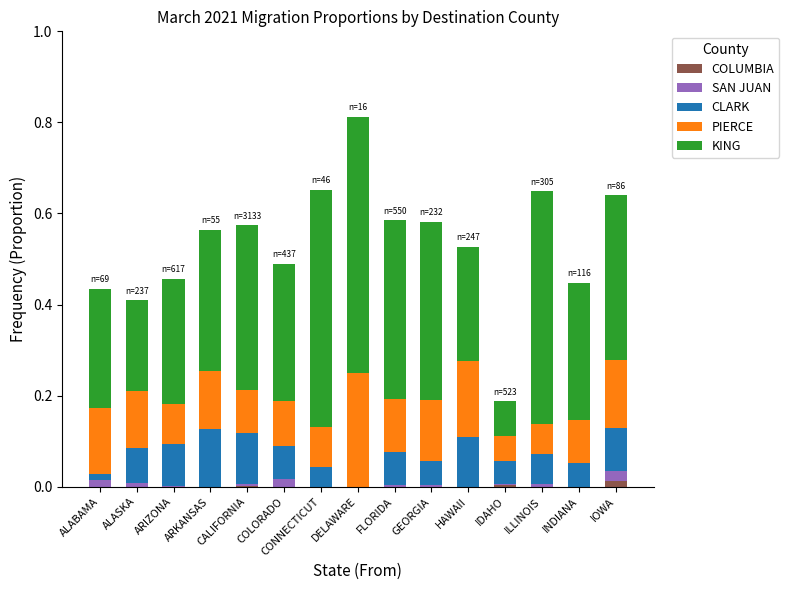

Does the chart contain stacked bars?

Yes